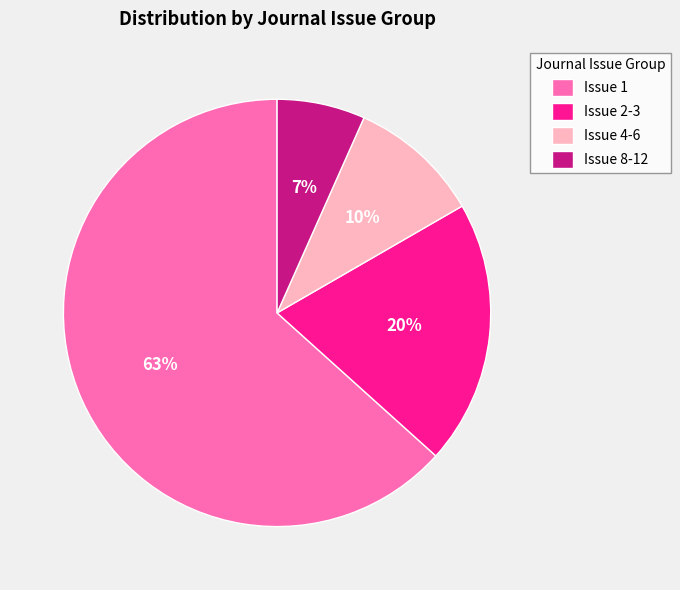

What percentage is the Issue 1 slice, to the nearest percent?

63%